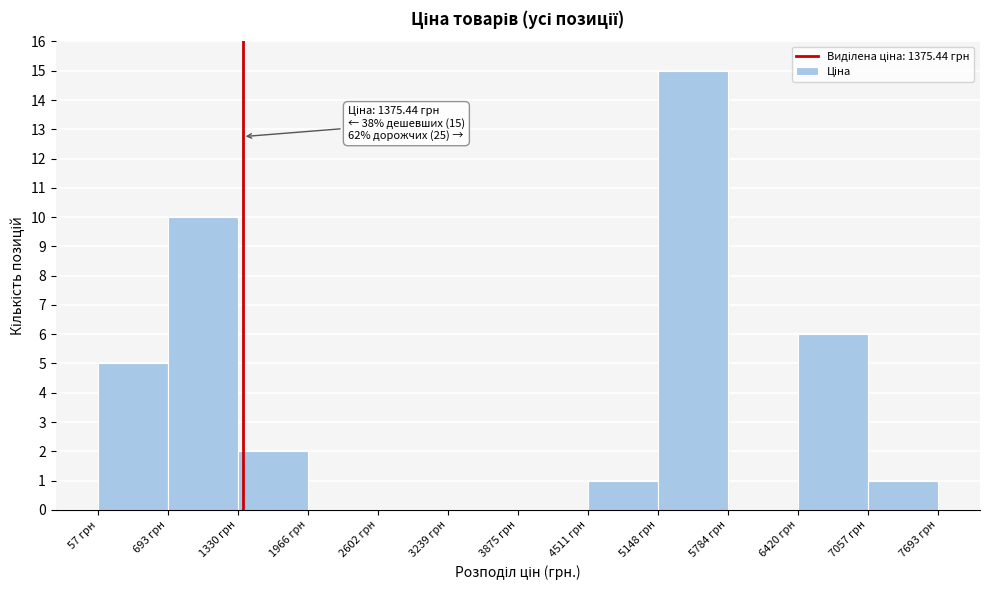

Over which range of the x-axis is the bar tallest?

5100 to 5800